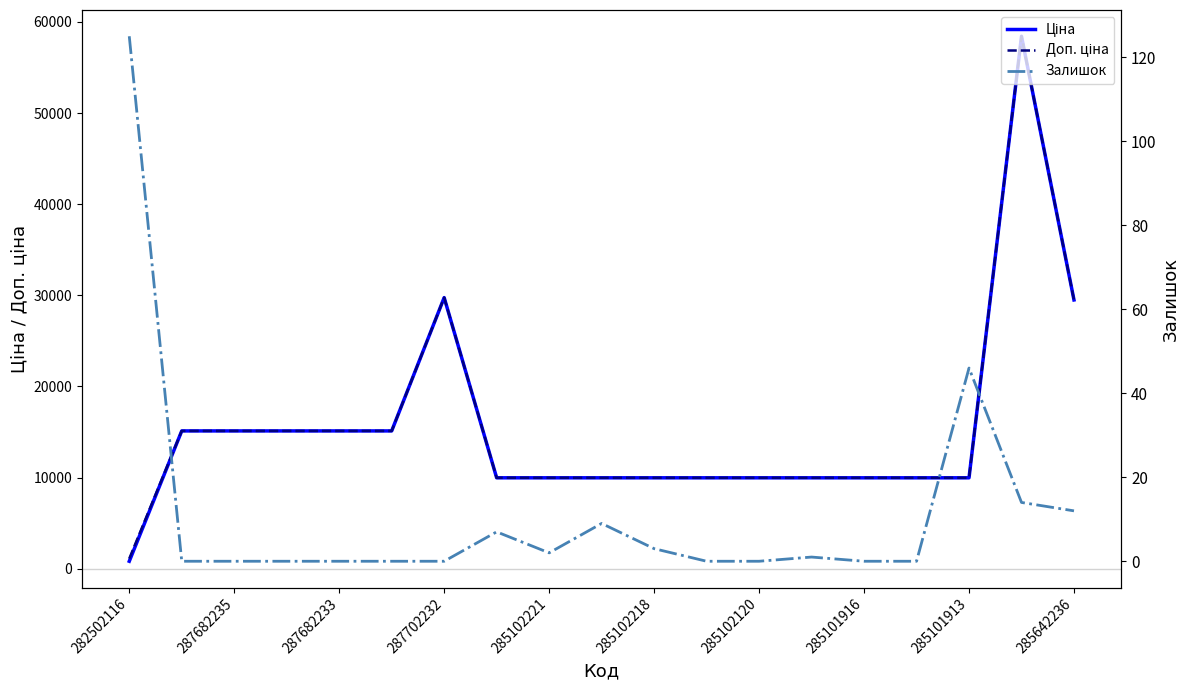

What is the label of the 18th point from the left?

17